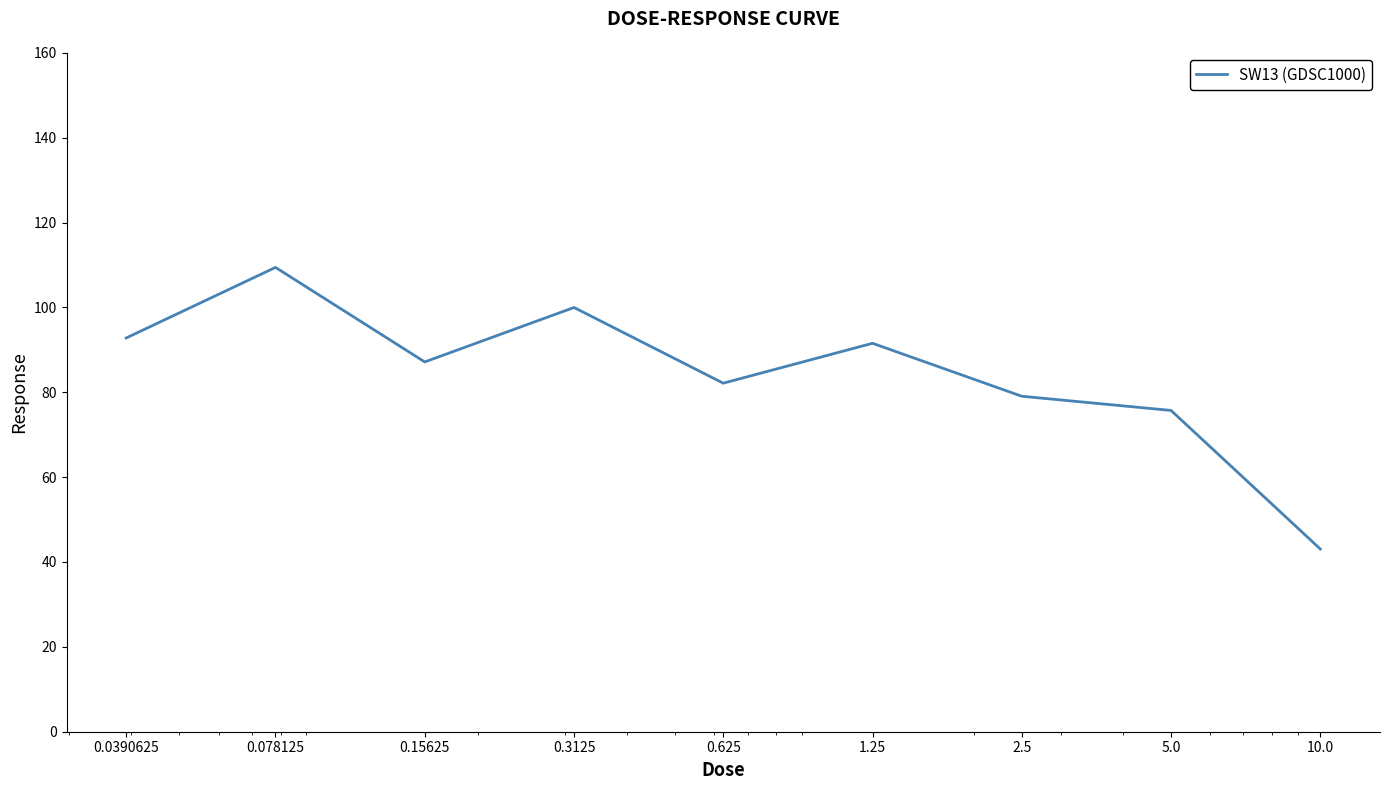

What is the maximum value shown in the chart?

109.4